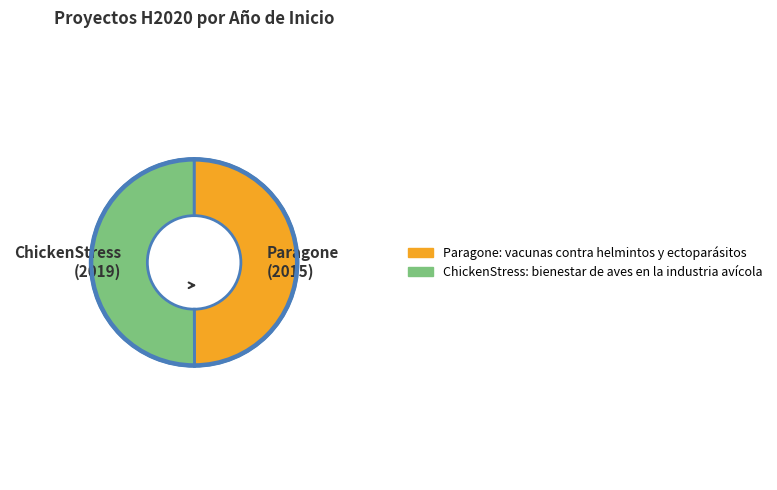

What is the ratio of the value at ChickenStress (2019) to the value at Paragone (2015)?

1.0